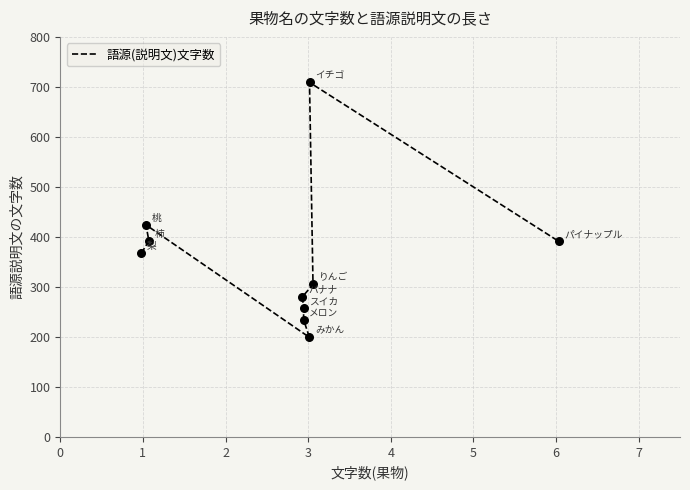

Between 7 and 6, which is larger?

7